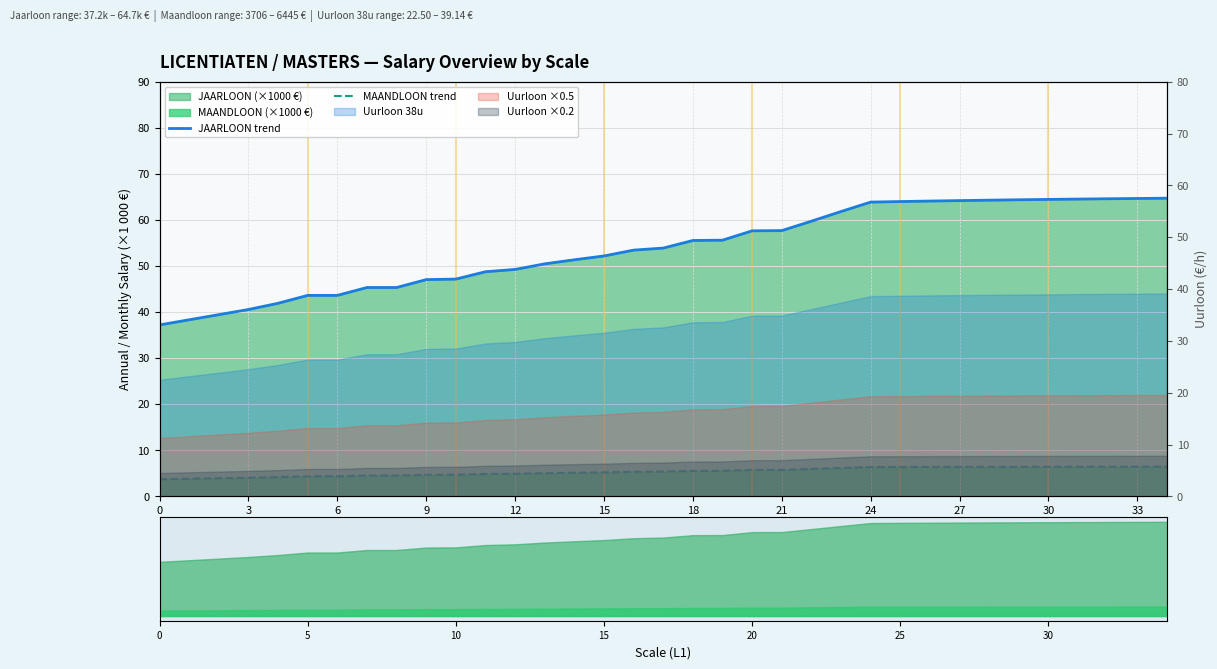

What is the maximum value shown in the chart?

64.7